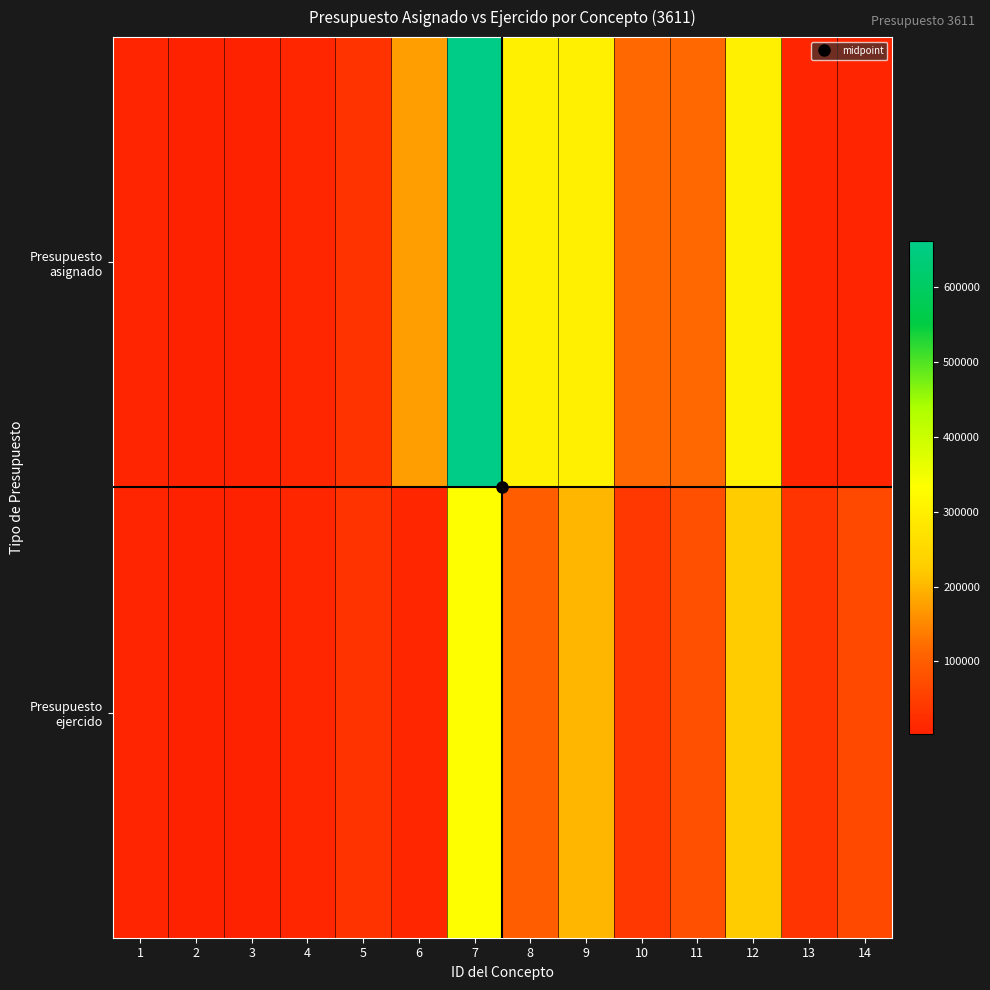

At which category does the chart reach its peak across all series?

7